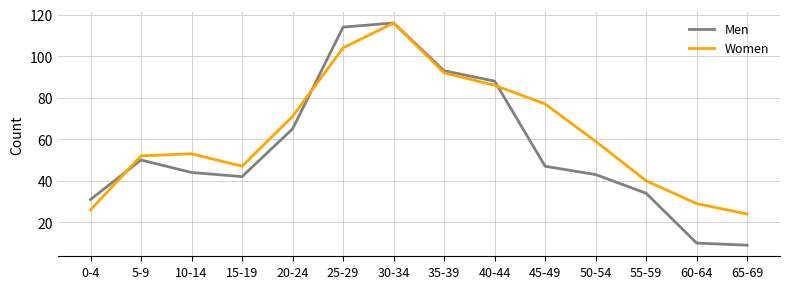

Is it true that Women equals 196 at 30-34?

False